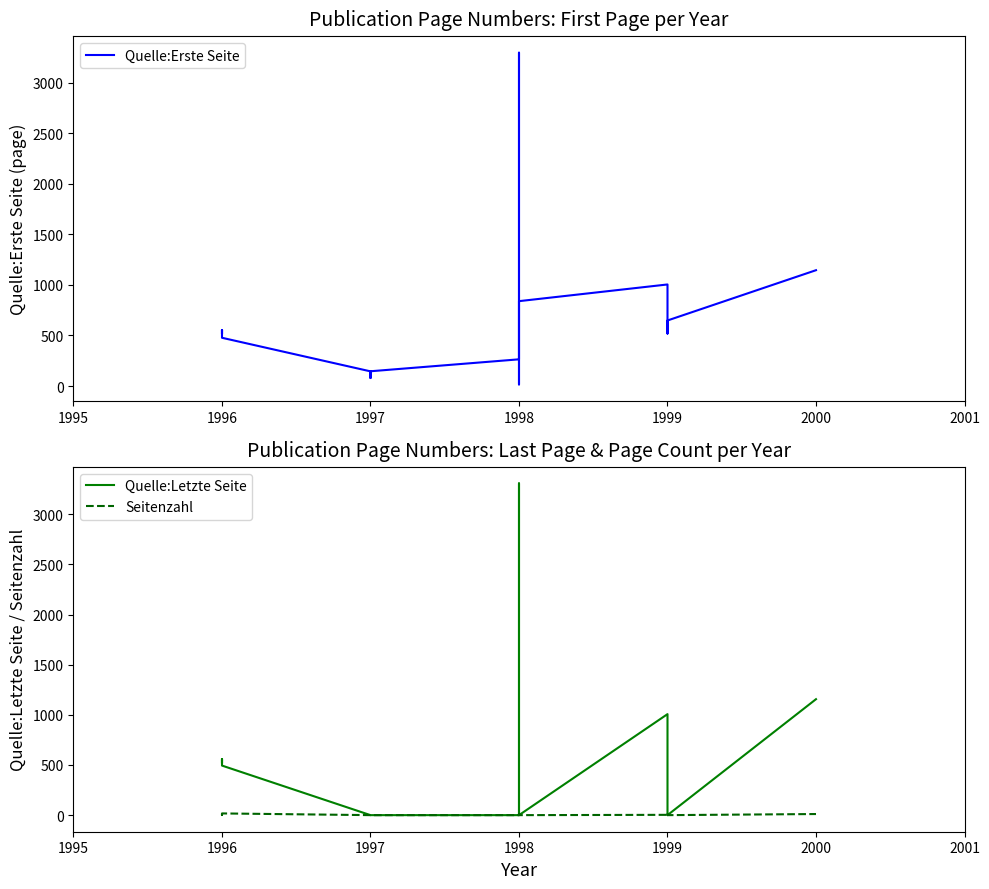

What is the difference between the highest and lowest values at 1999?

1004